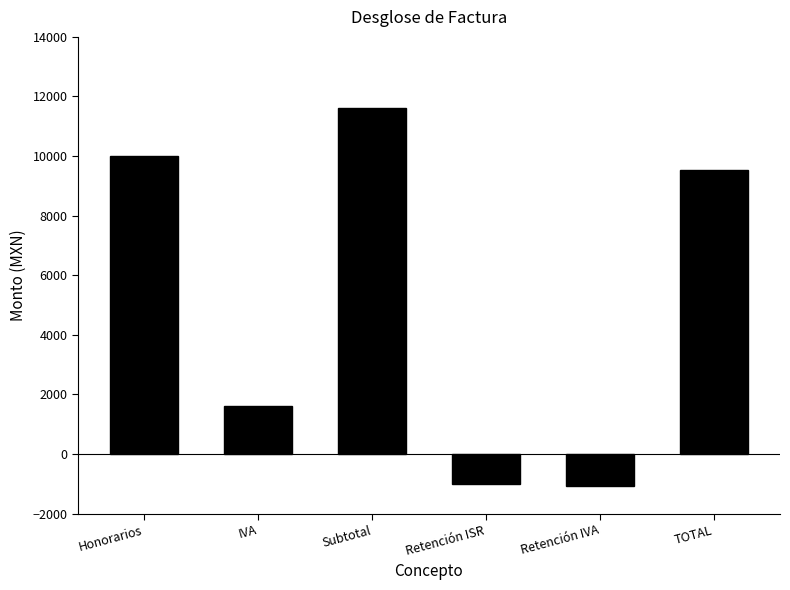

What is the label of the 5th bar from the left?

Retención IVA